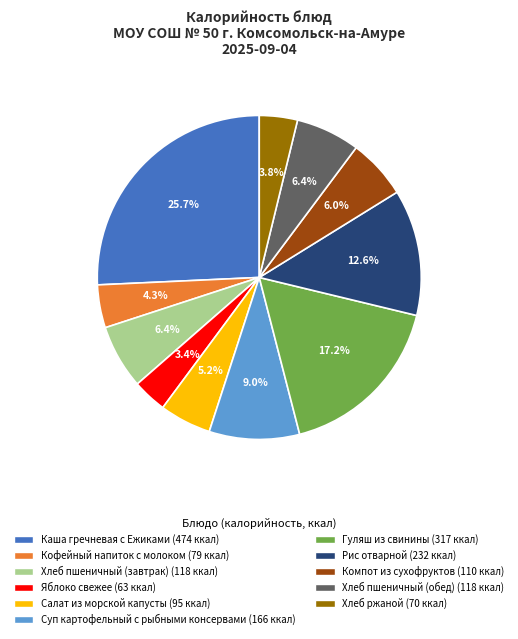

To the nearest percent, what is the combined percentage of Кофейный напиток с молоком and Каша гречневая с Ежиками?

30%